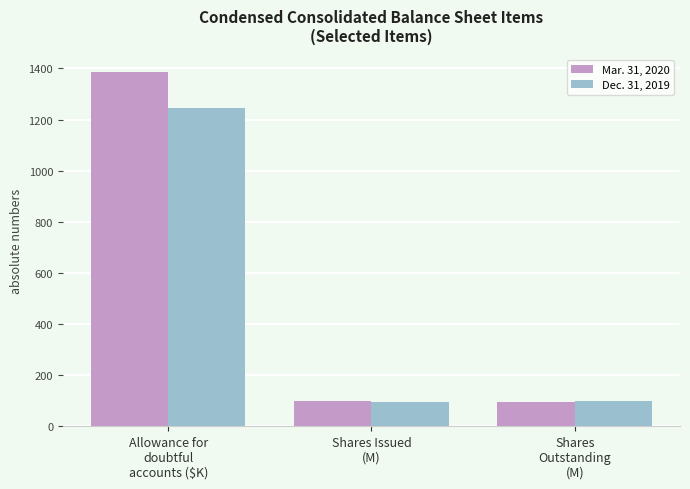

What is the value of the Dec. 31, 2019 bar at the 1st from the left?

1245.0